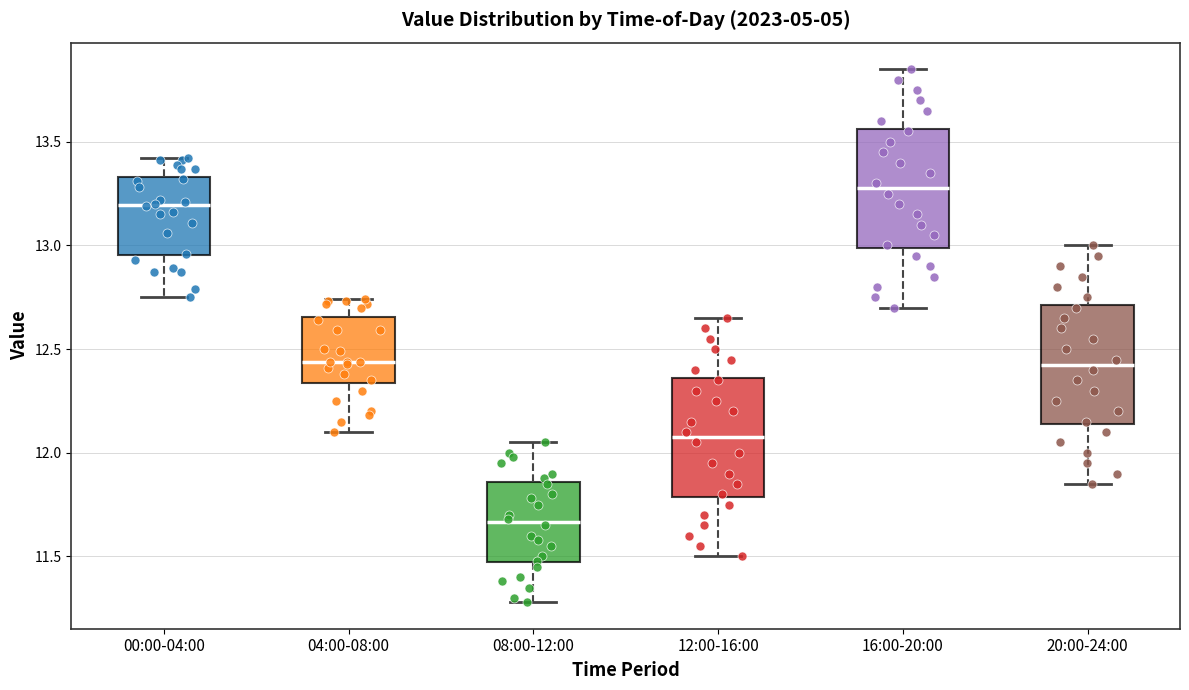

Which box's median line is the highest?

16:00-20:00